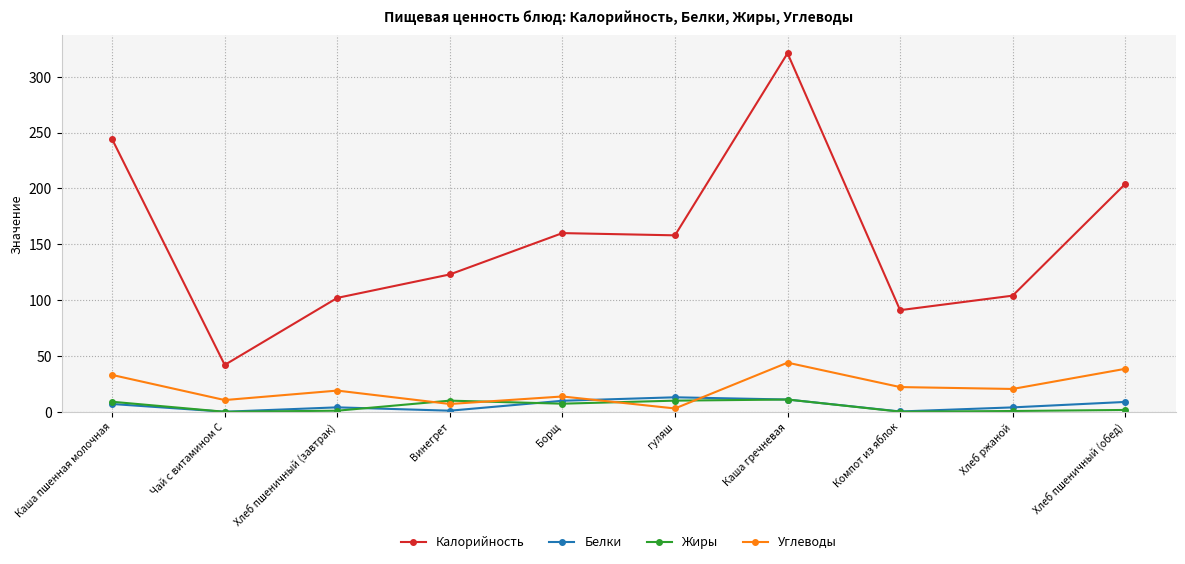

Does the chart display data point markers on the line(s)?

Yes